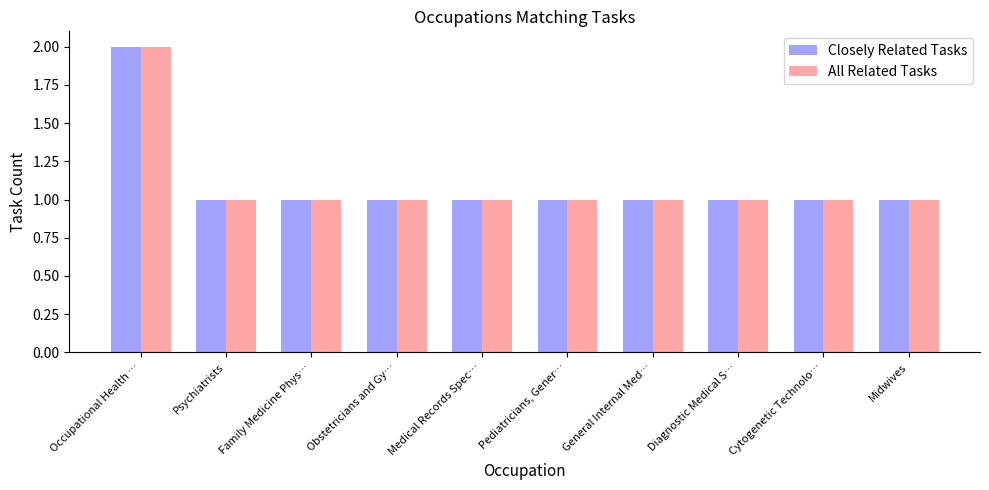

What is the label of the 6th bar from the right?

Medical Records Spec…